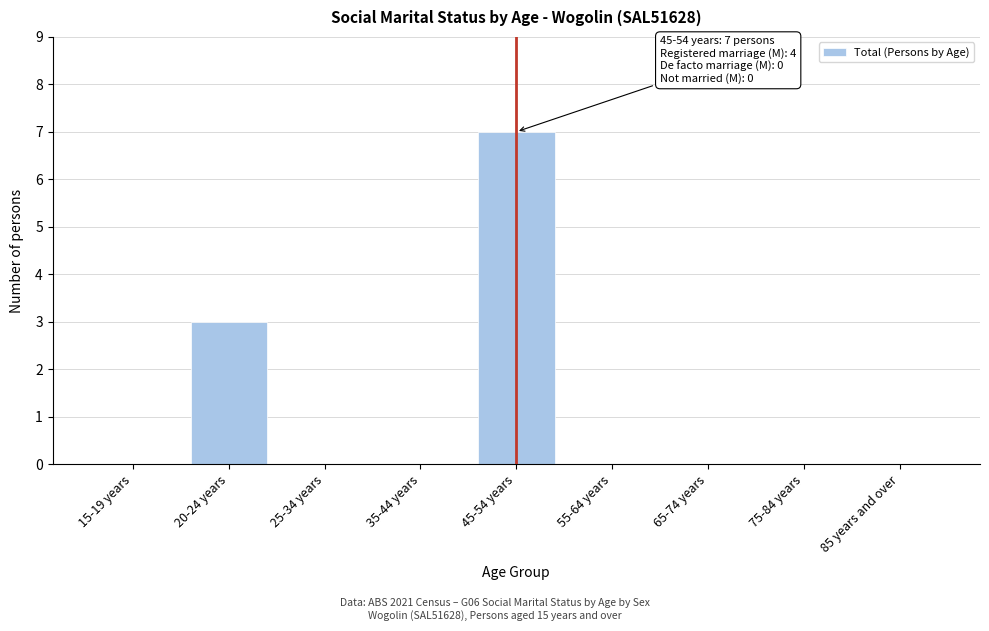

Reading left to right, transcribe all the data shown in this chart.

15-19 years=0	20-24 years=3	25-34 years=0	35-44 years=0	45-54 years=7	55-64 years=0	65-74 years=0	75-84 years=0	85 years and over=0